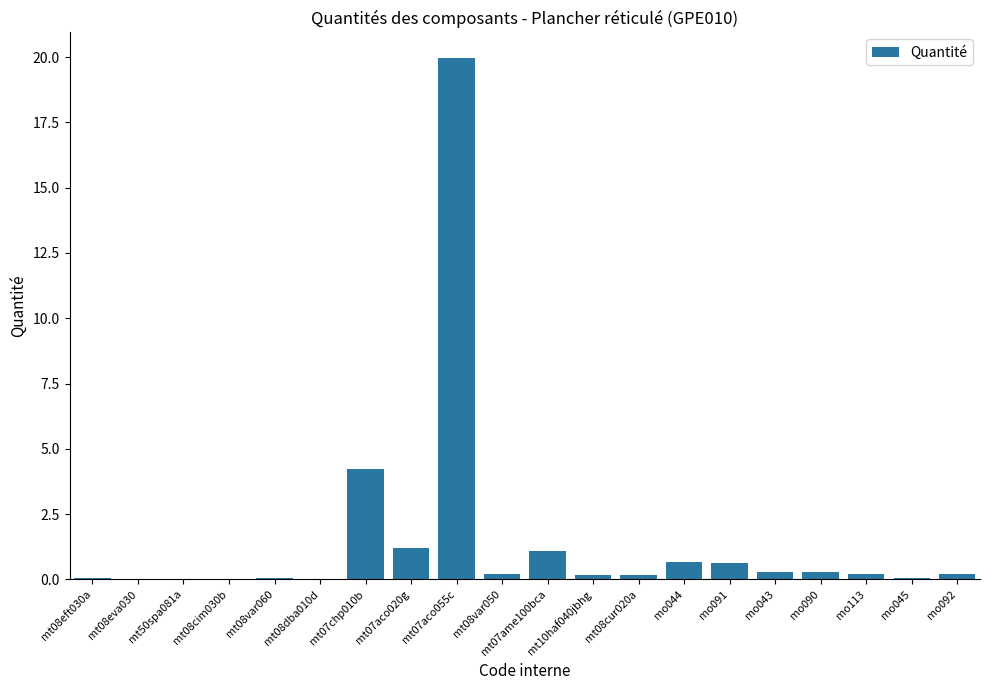

What is the change in value from mt08var050 to mo045?

-0.1